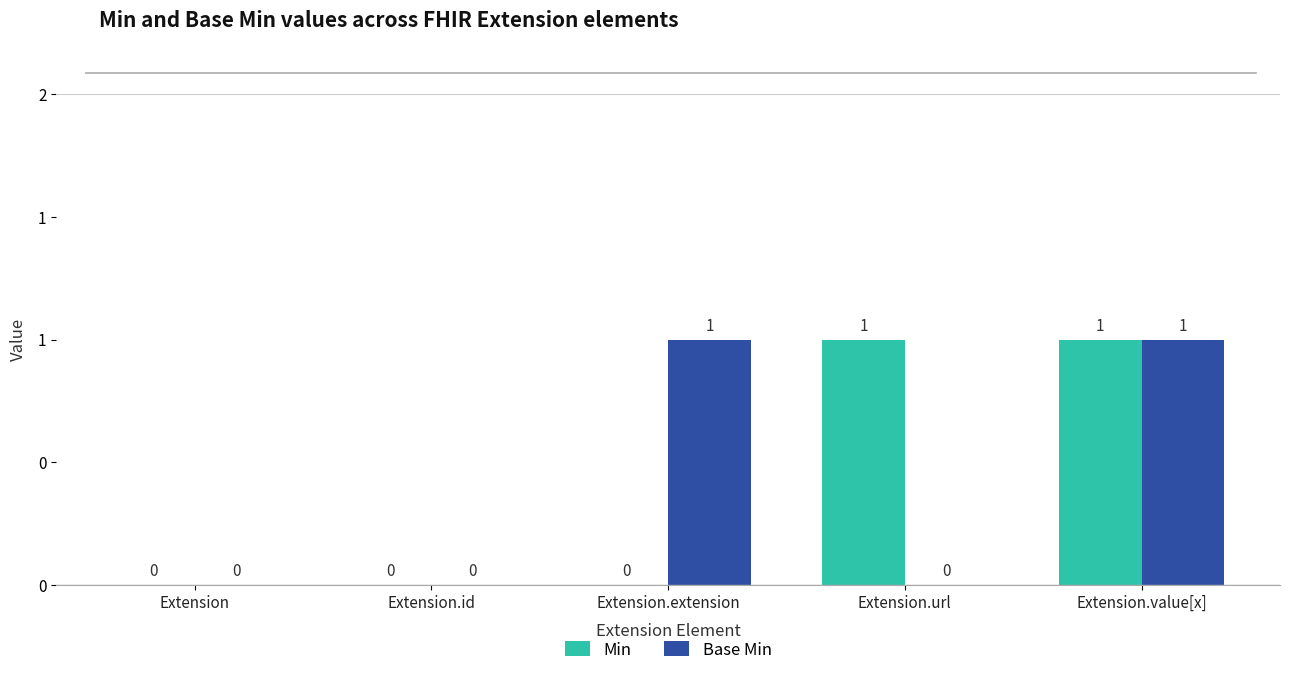

Is it true that Base Min equals 0 at Extension.url?

True